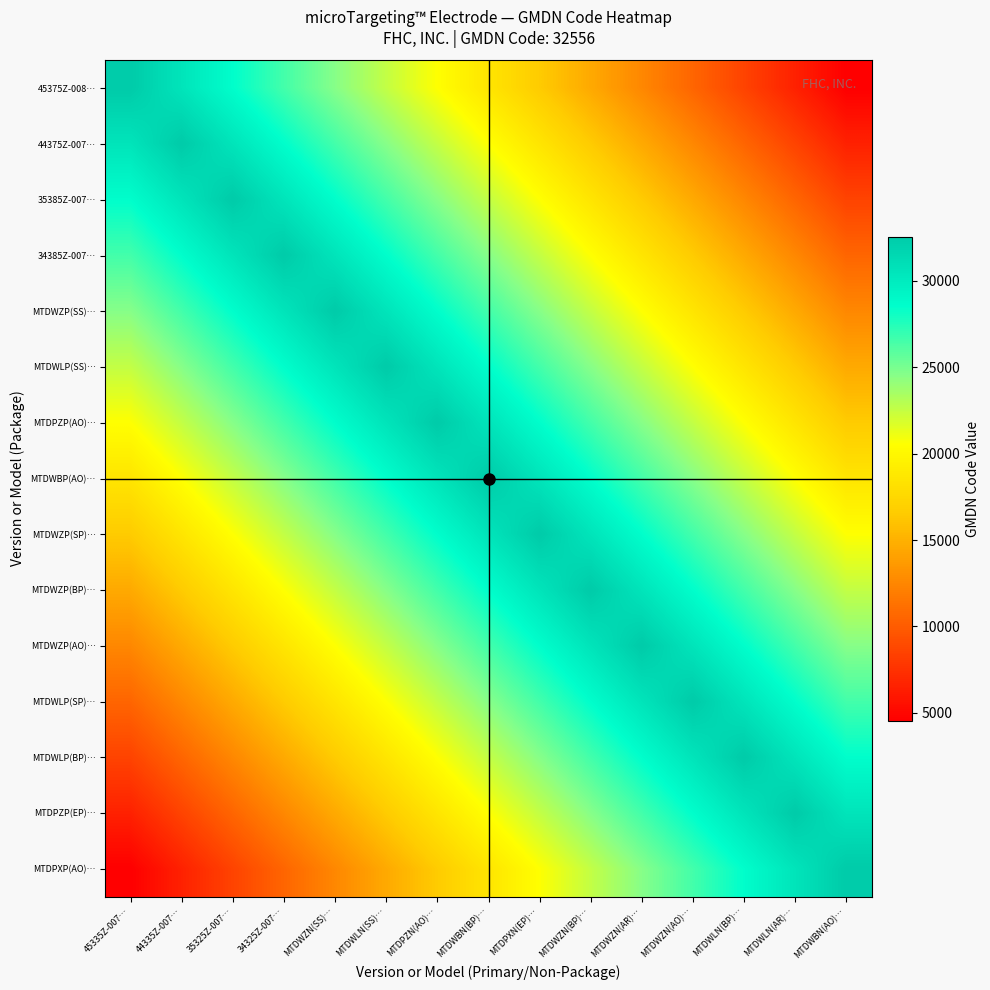

What is the smallest value displayed?

4556